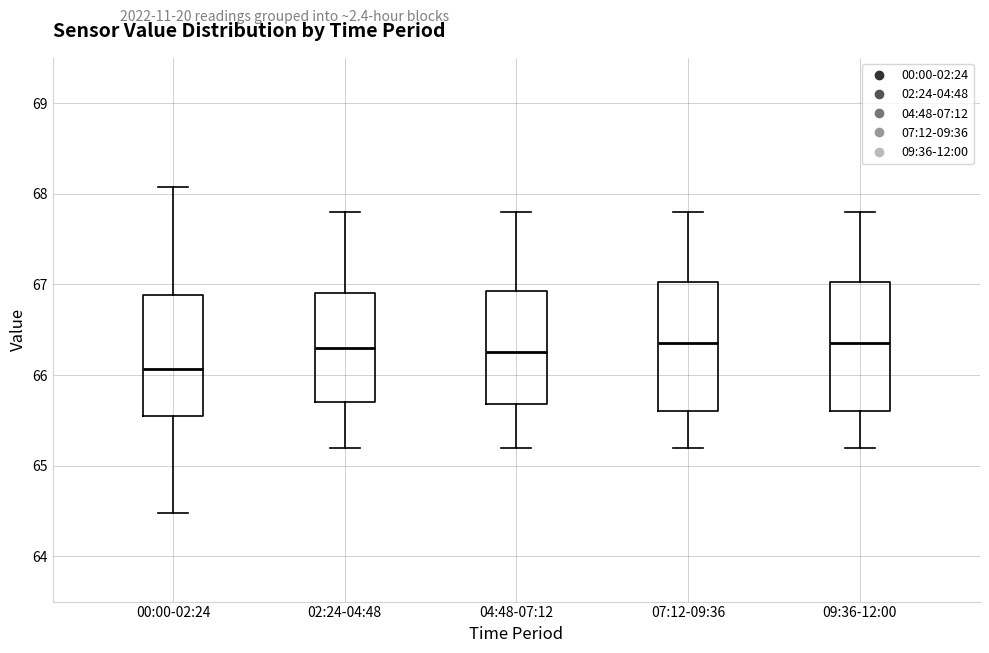

Which box's median line is the lowest?

00:00-02:24